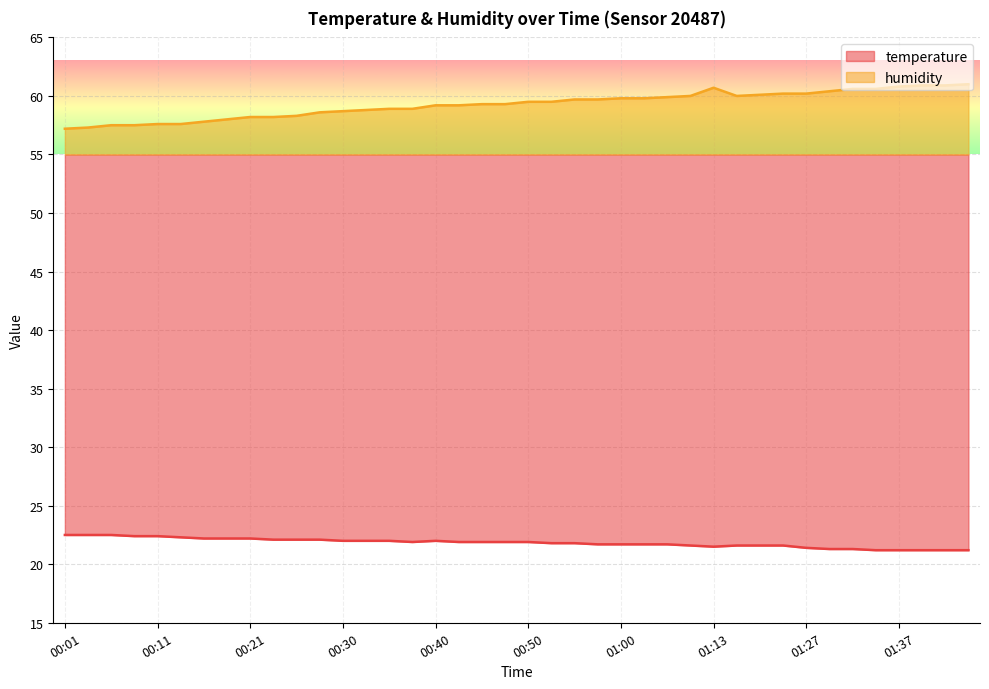

Is the value of temperature at 00:55 greater than the value of humidity at 00:28?

No